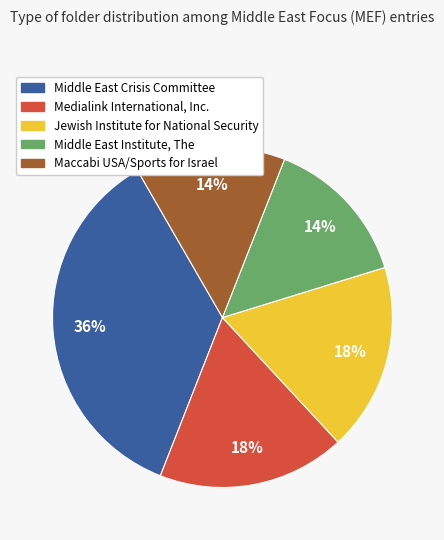

Is there any slice that represents more than half of the pie?

No